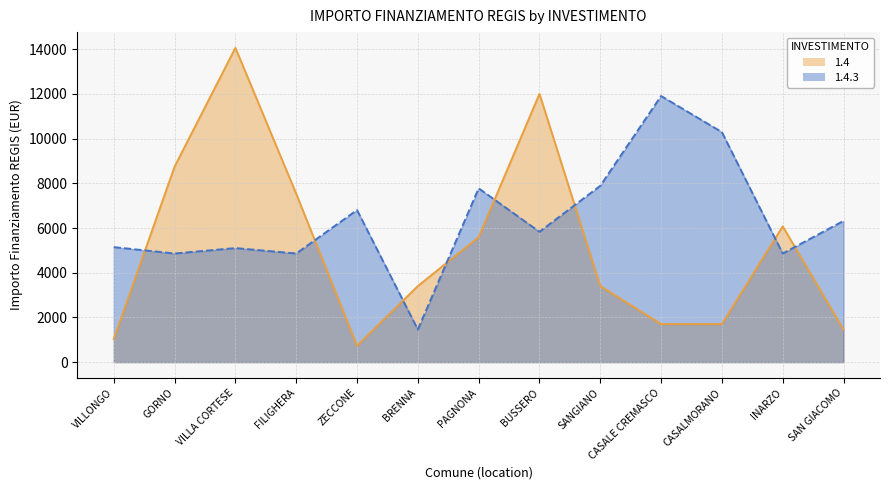

Rank the series at BUSSERO from lowest to highest value.

1.4.3 line, 1.4 line